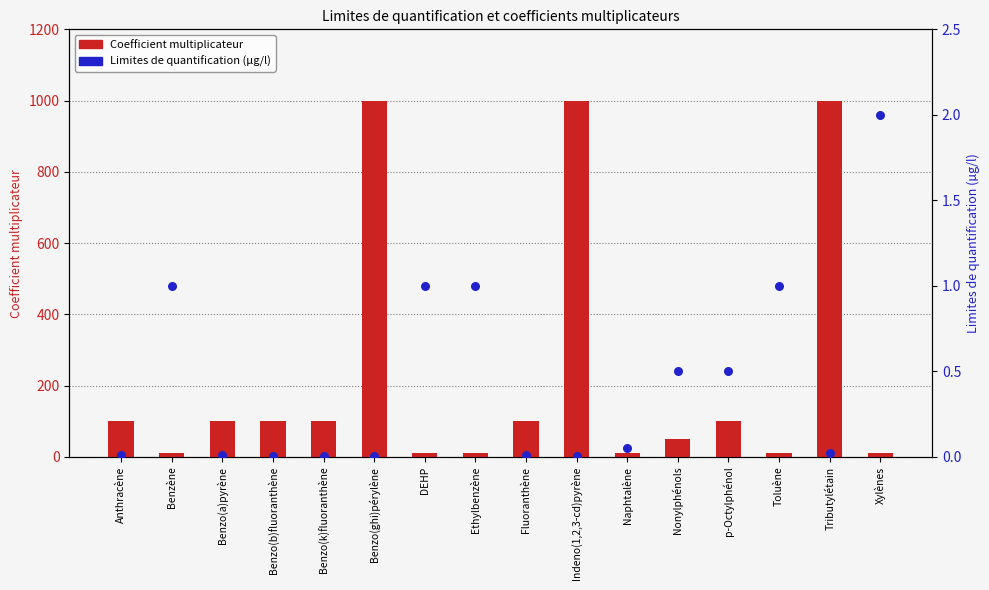

Which series reaches the maximum Y coordinate?

Coefficient multiplicateur